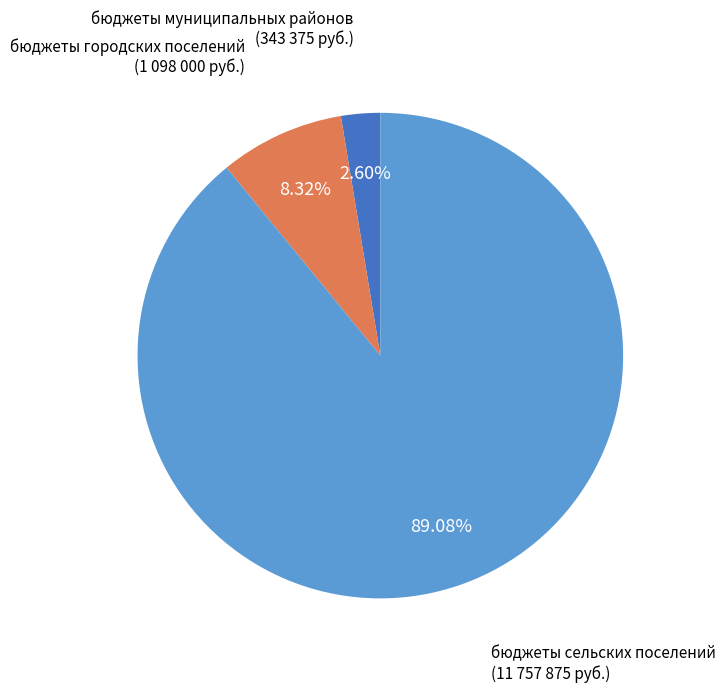

Is there a majority slice in this chart?

Yes